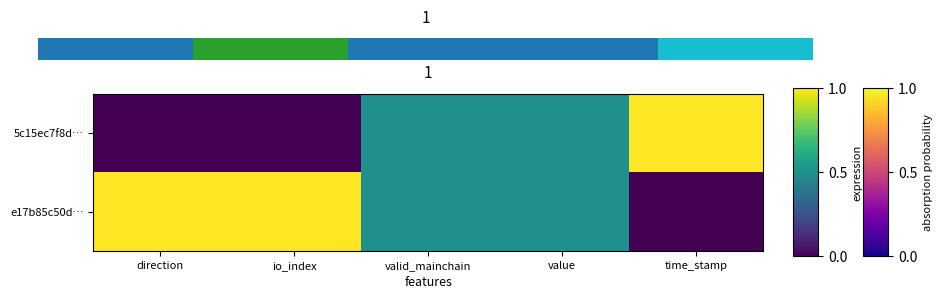

Rank the series by their maximum value, from lowest to highest.

e17b85c50d…, 0.0